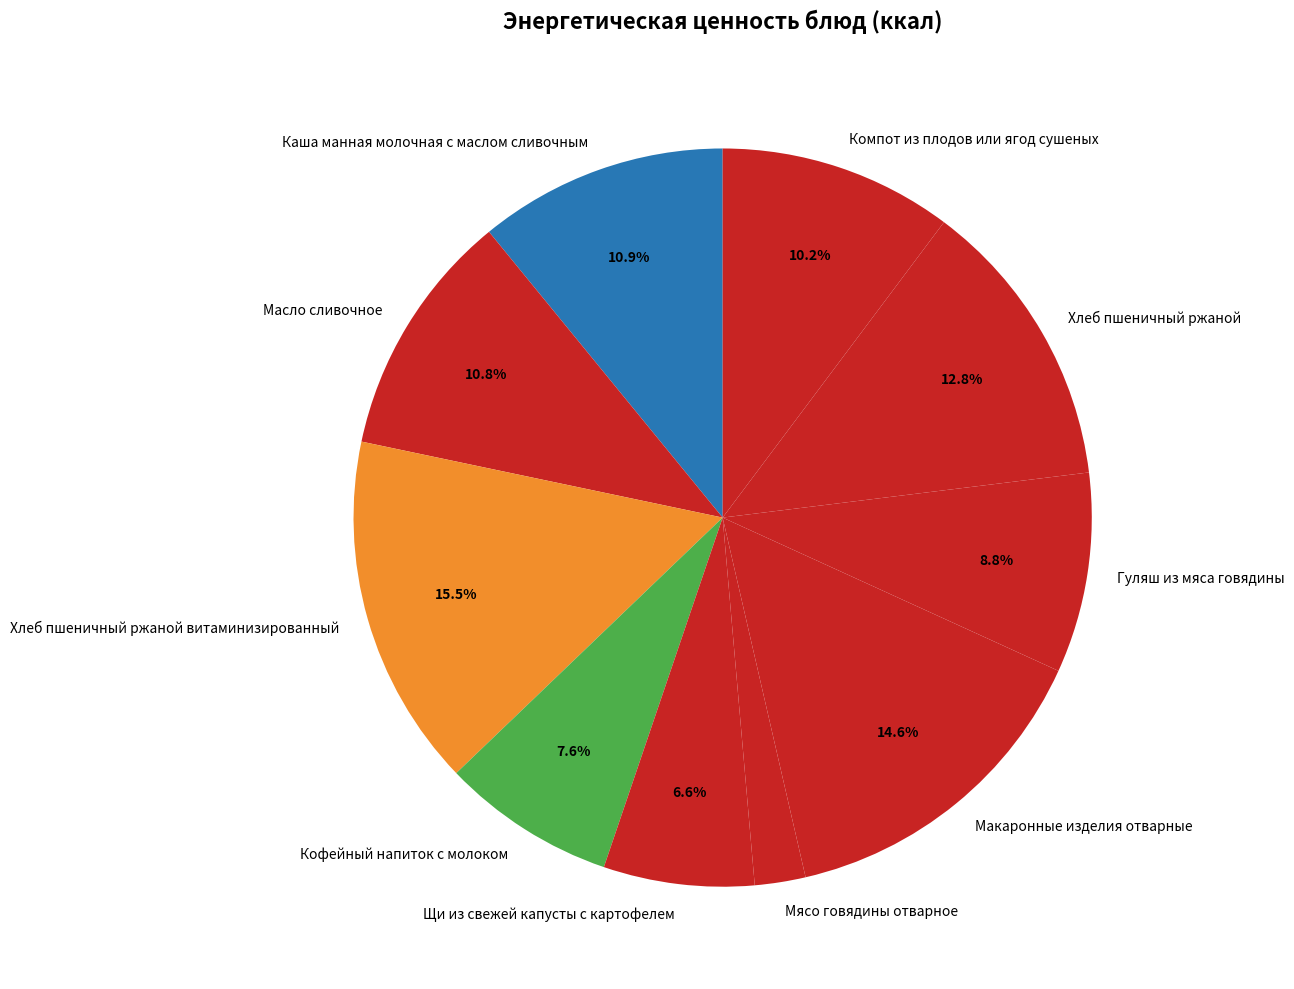

Count the number of slices in the pie.

10